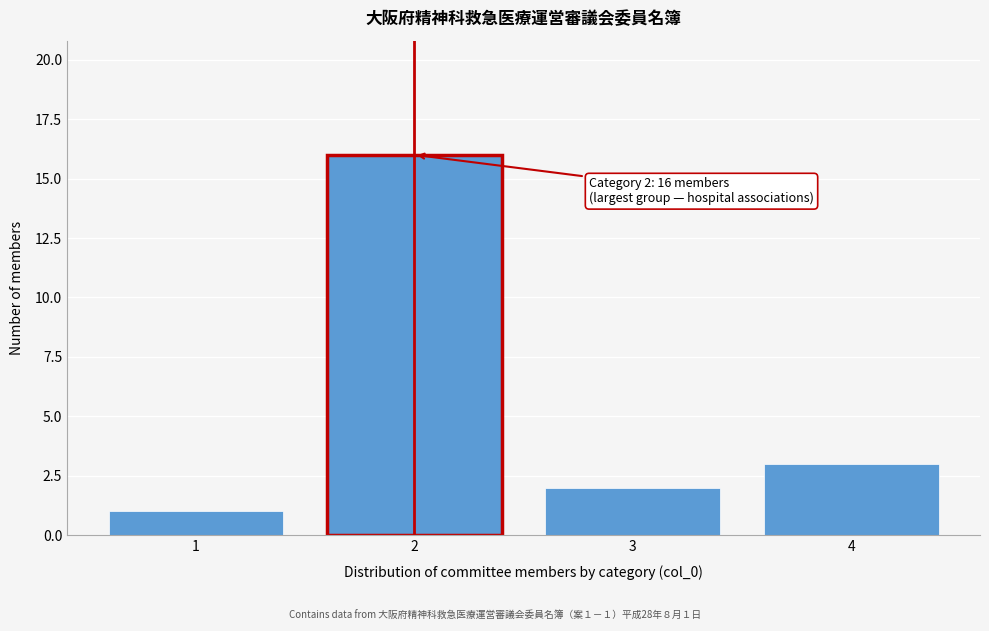

Over which range of the x-axis is the bar tallest?

1.5 to 2.5